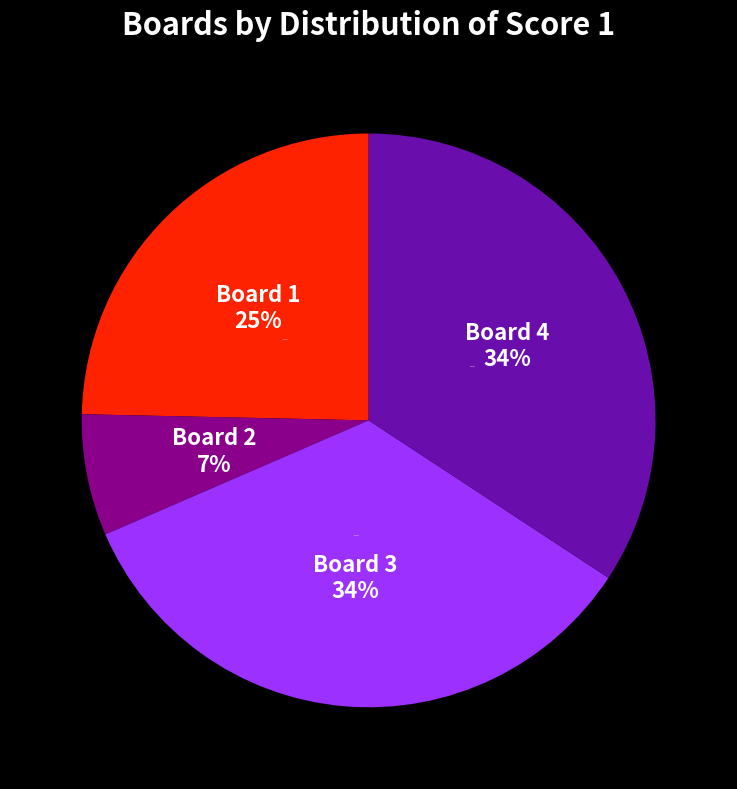

To the nearest percent, what is the difference between the largest and smallest slice percentages?

27%